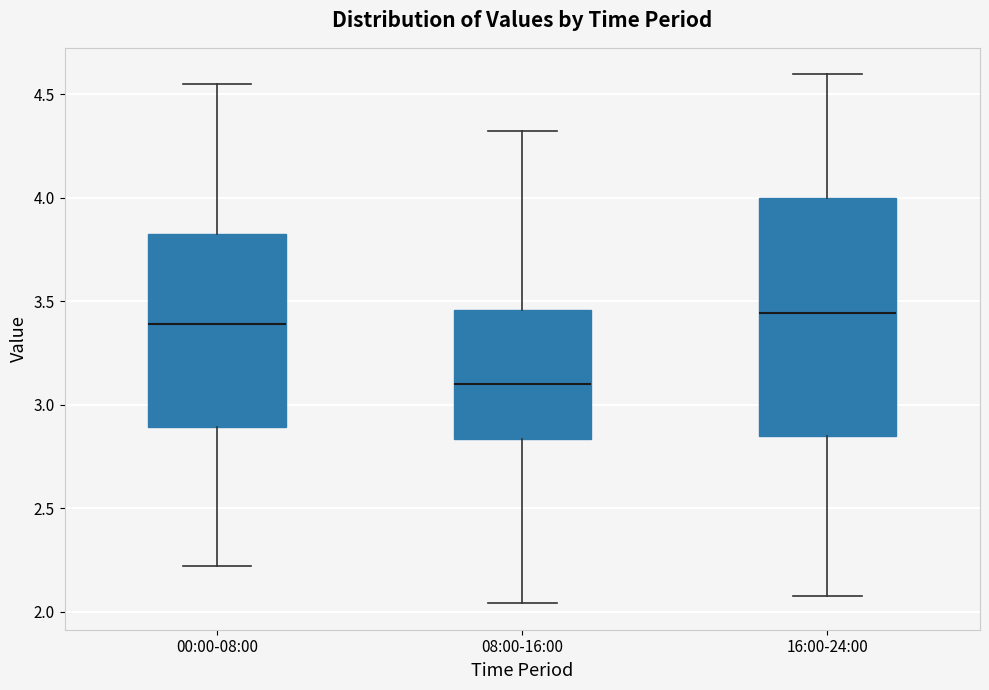

Reading left to right, transcribe this box plot: for each box, give where its median line is, the range the box spans, and where its two whiskers end, as read against the y-axis. The values are not printed on the chart, so give them approximately, as read against the axis.

00:00-08:00: median 3.40, box 2.90 to 3.85, whiskers 2.20 to 4.55
08:00-16:00: median 3.10, box 2.85 to 3.45, whiskers 2.05 to 4.30
16:00-24:00: median 3.45, box 2.85 to 4.00, whiskers 2.05 to 4.60